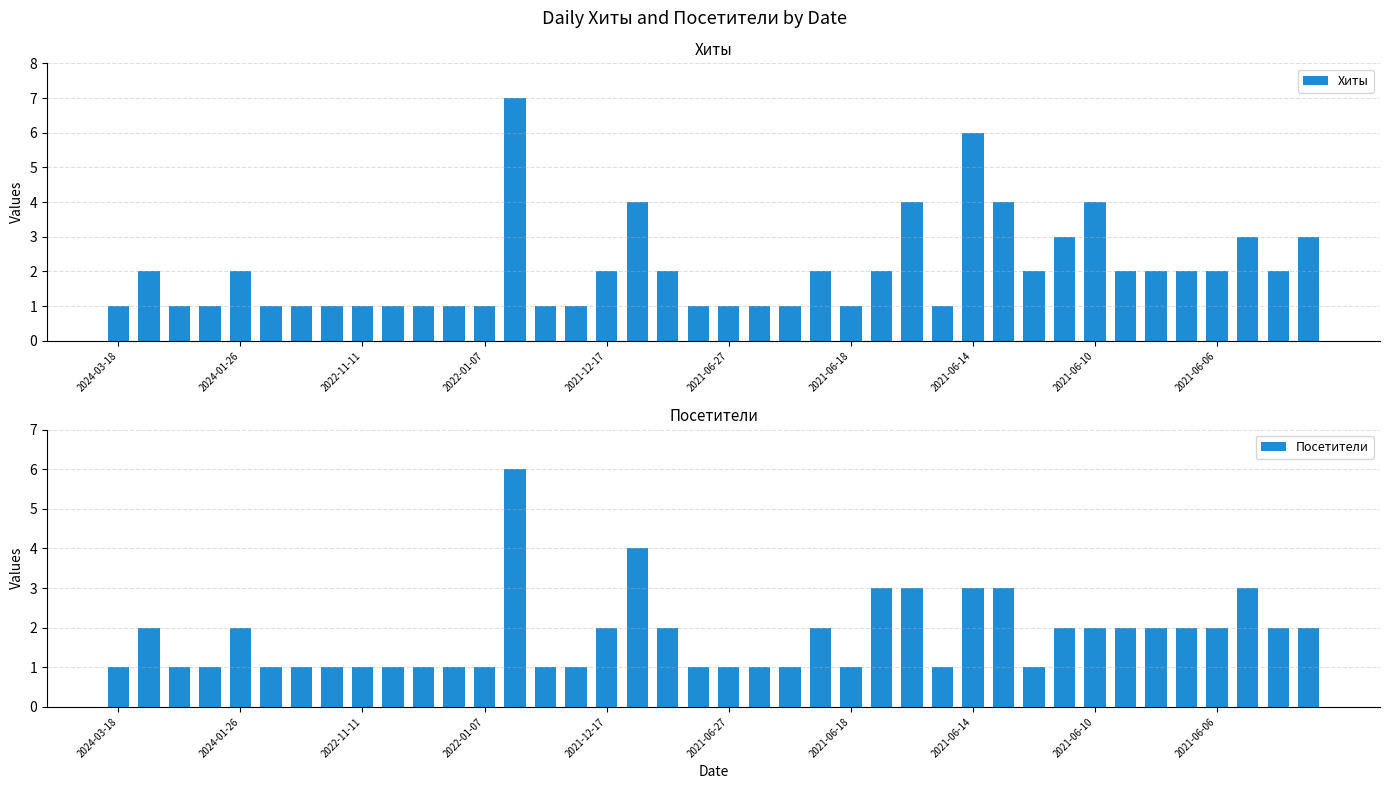

How many data points does each series have?

40